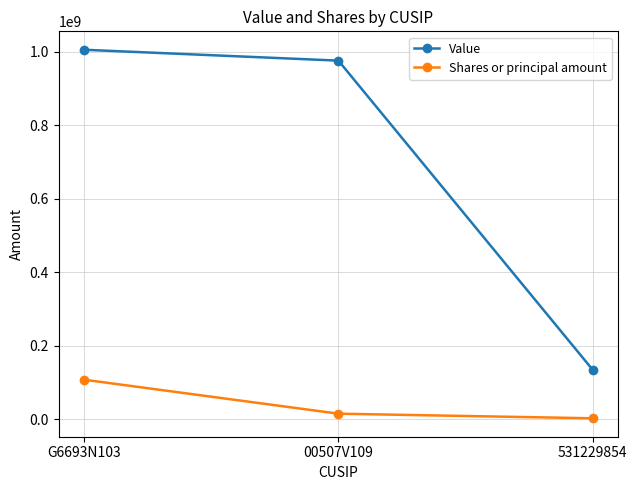

At 00507V109, list the series in order from smallest to largest.

Shares or principal amount, Value